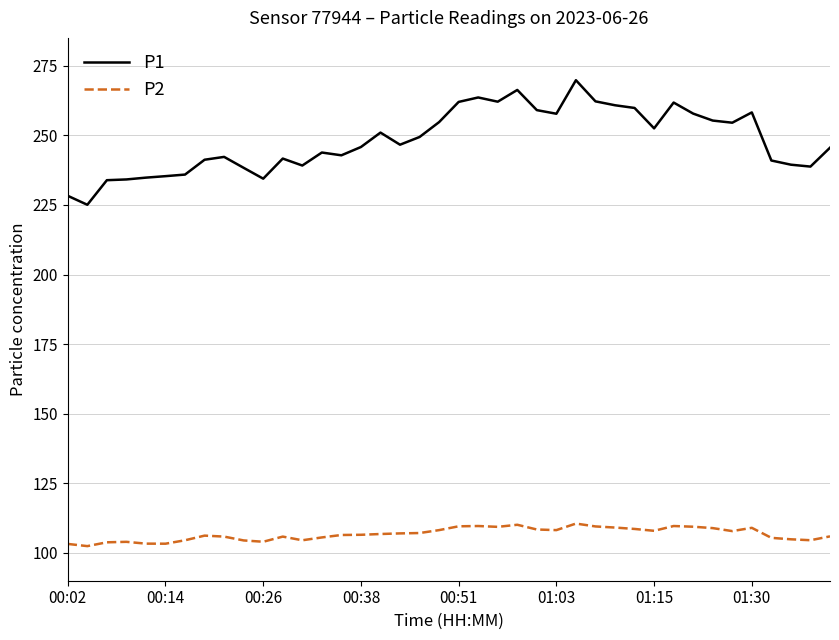

Is this an area chart (filled region under the line)?

No